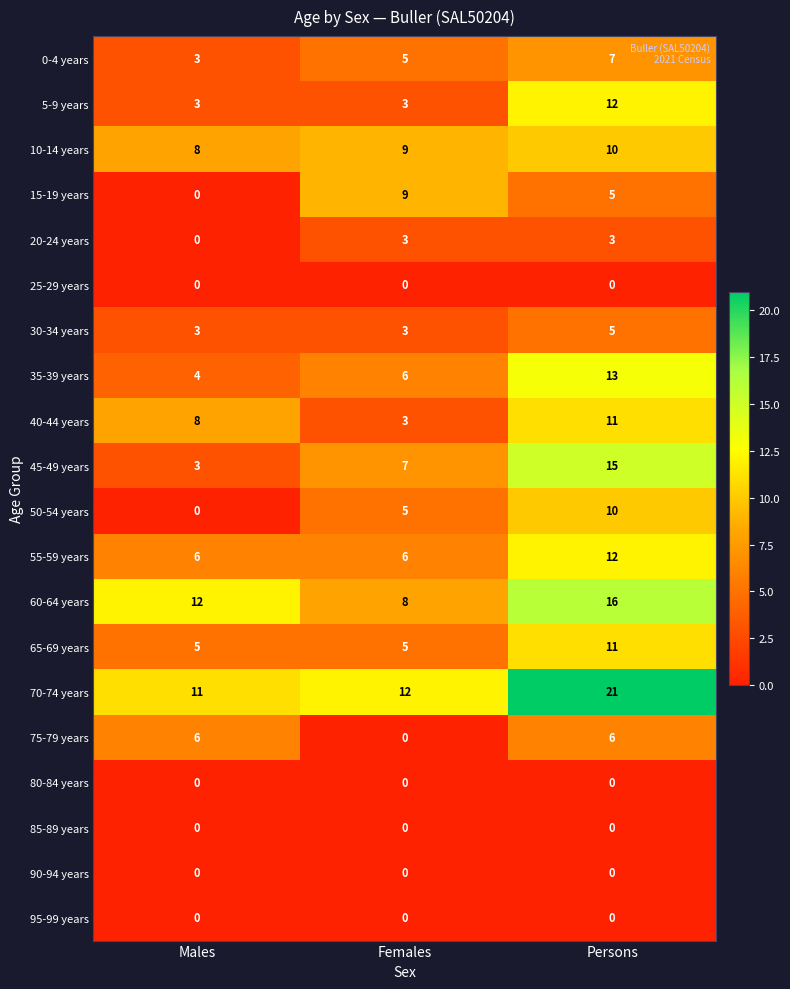

Which series has the largest range (max minus min)?

45-49 years